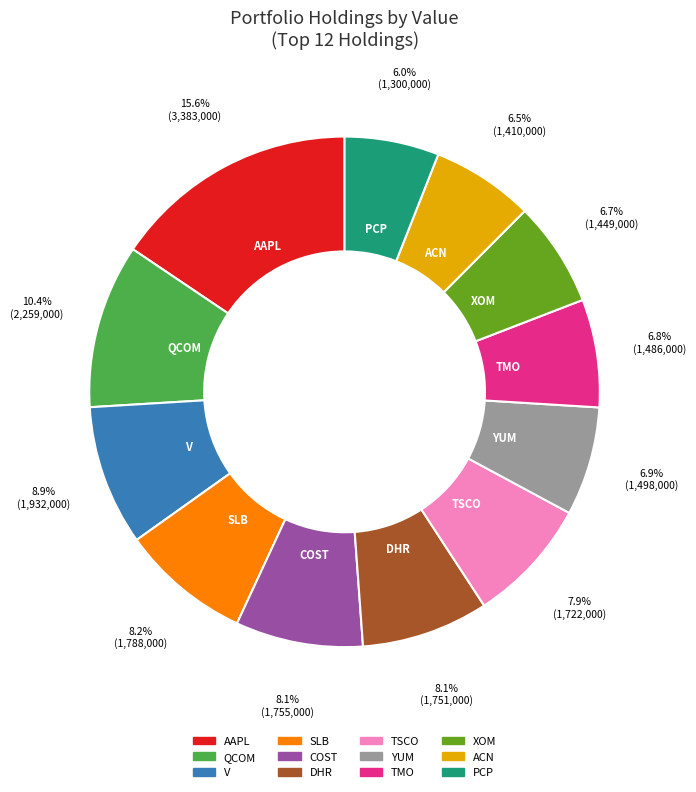

To the nearest percent, what portion does PCP represent?

6%